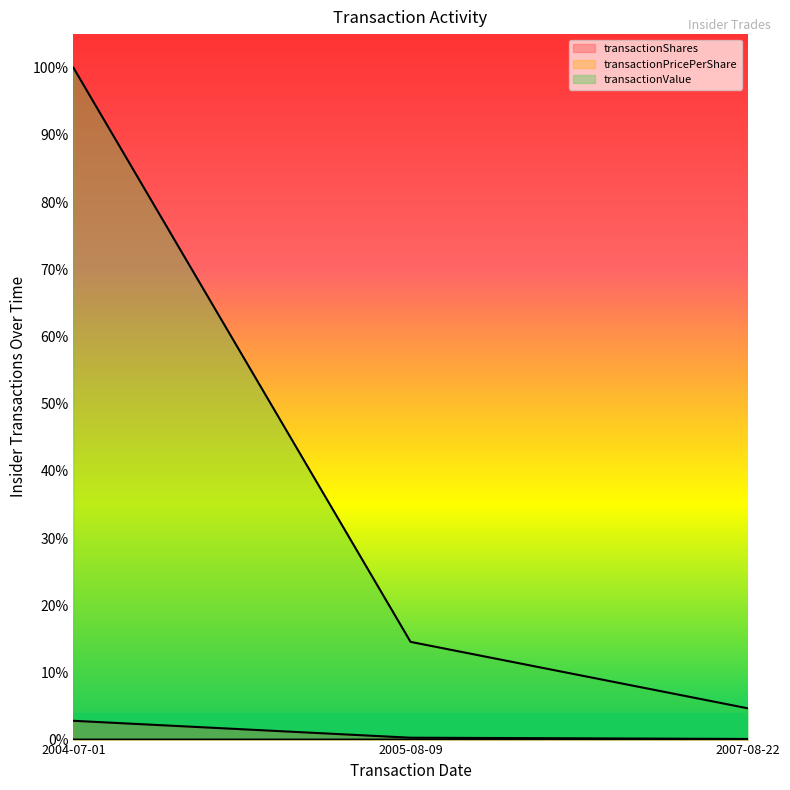

Reading right to left, extract all data points from this chart.

transactionShares: 2007-08-22=0.0	2005-08-09=0.0	2004-07-01=0.0
transactionPricePerShare: 2007-08-22=0.0	2005-08-09=0.0	2004-07-01=0.0
transactionValue: 2007-08-22=0.0	2005-08-09=0.1	2004-07-01=1.0